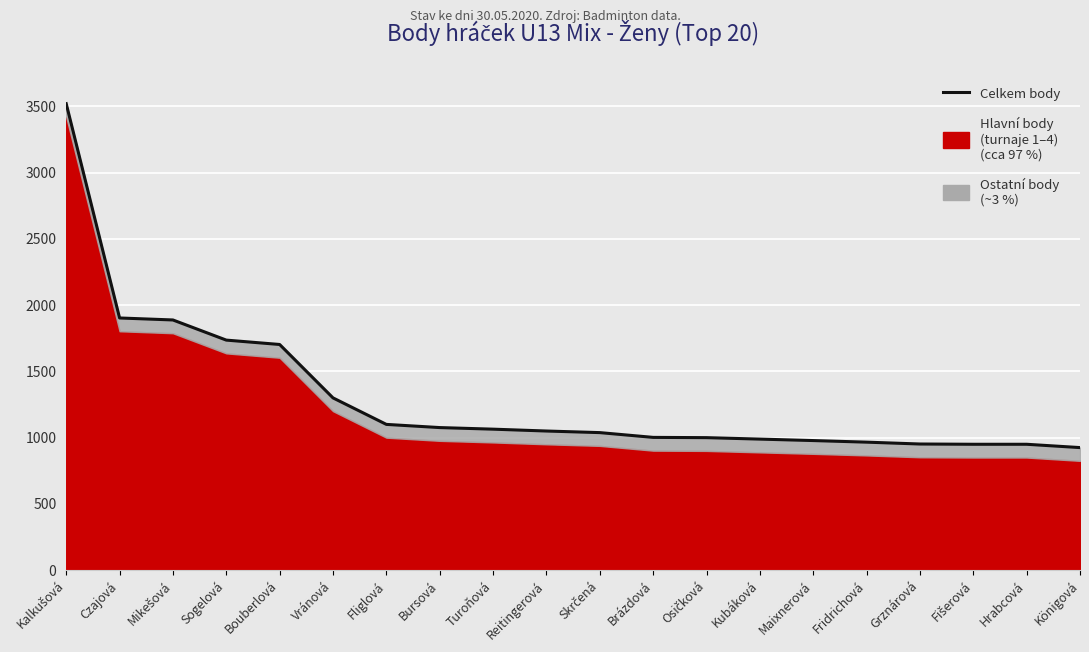

List the labels in order of value, smallest first.

Königová, Fišerová, Hrabcová, Grznárová, Fridrichová, Maixnerová, Kubáková, Osičková, Brázdová, Skrčená, Reitingerová, Turoňová, Bursová, Fliglová, Vránová, Bouberlová, Sogelová, Mikešová, Czajová, Kalkušová